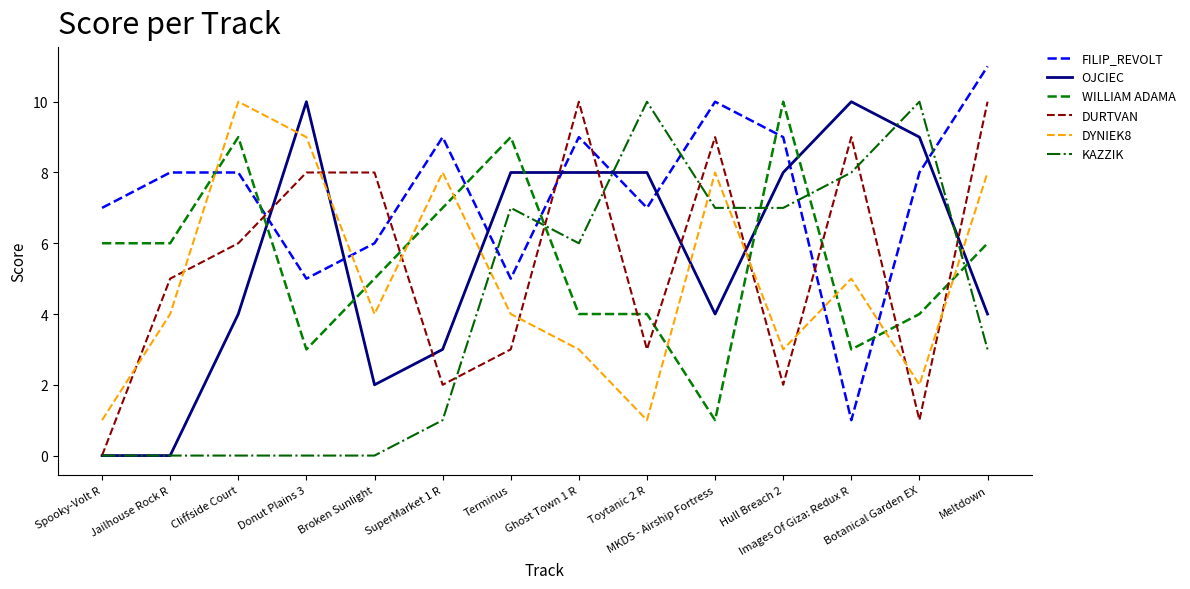

Where does the OJCIEC series first go above 8?

Donut Plains 3